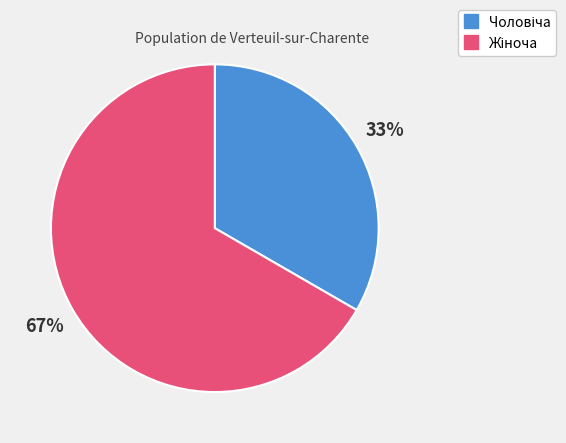

To the nearest percent, what is the average slice percentage?

50%